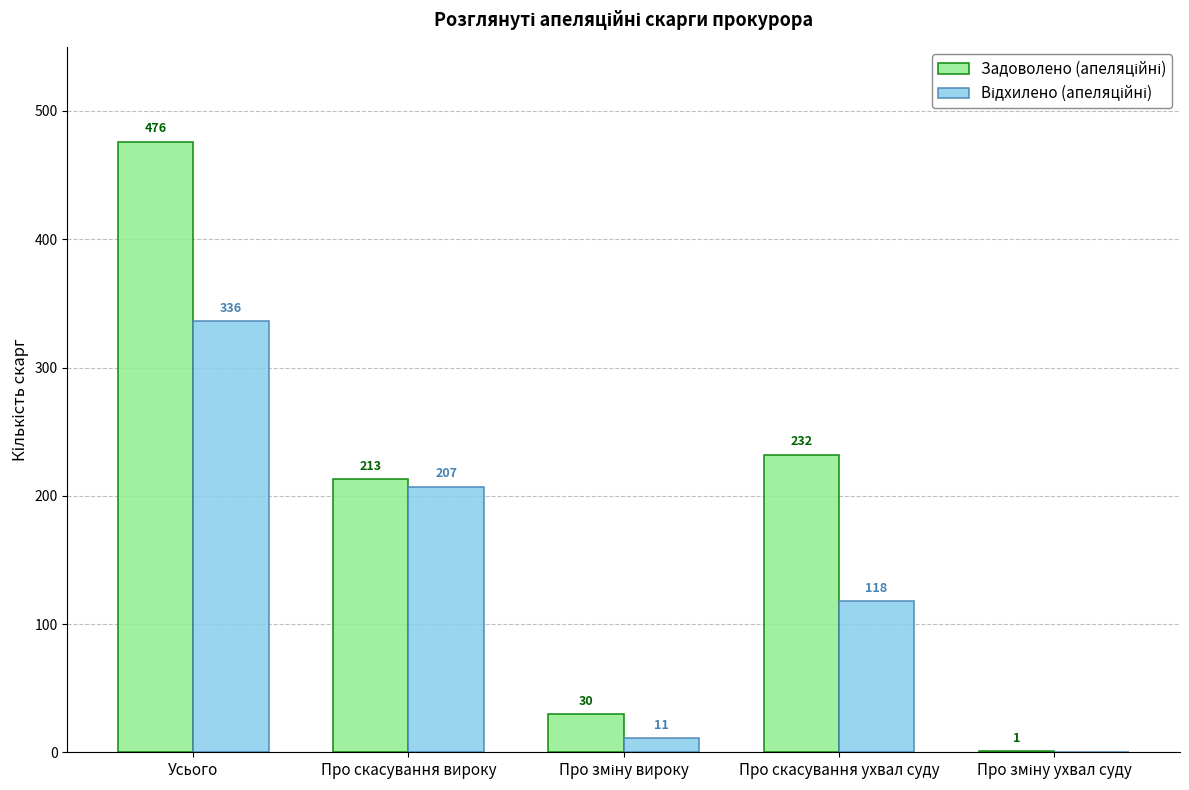

At which category is the sum across all series the highest?

Усього